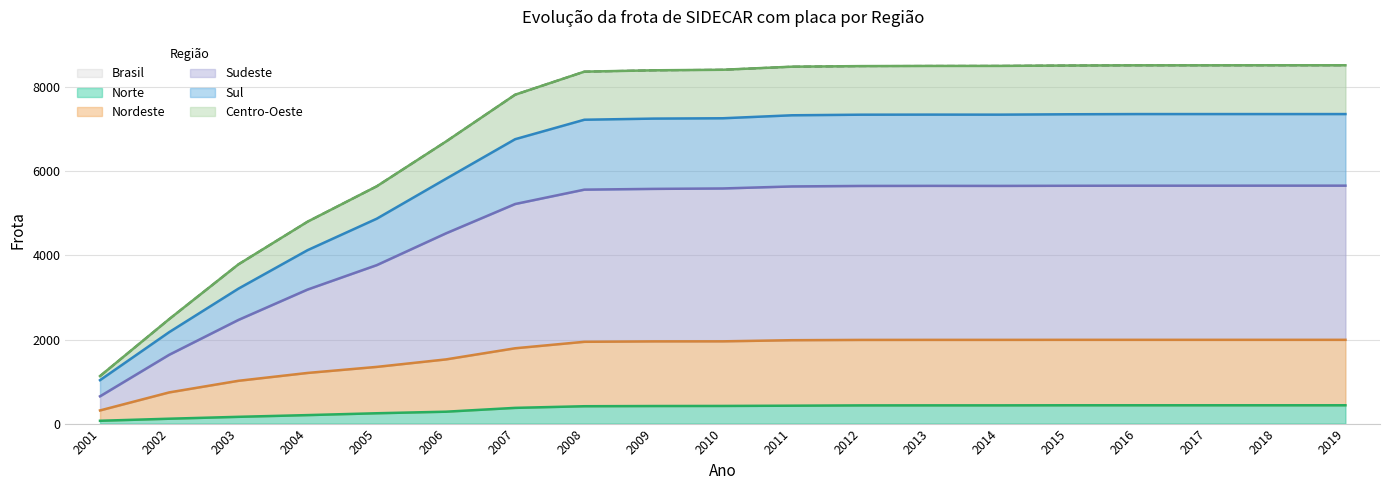

True or false: Brasil and Sudeste intersect in this chart.

False